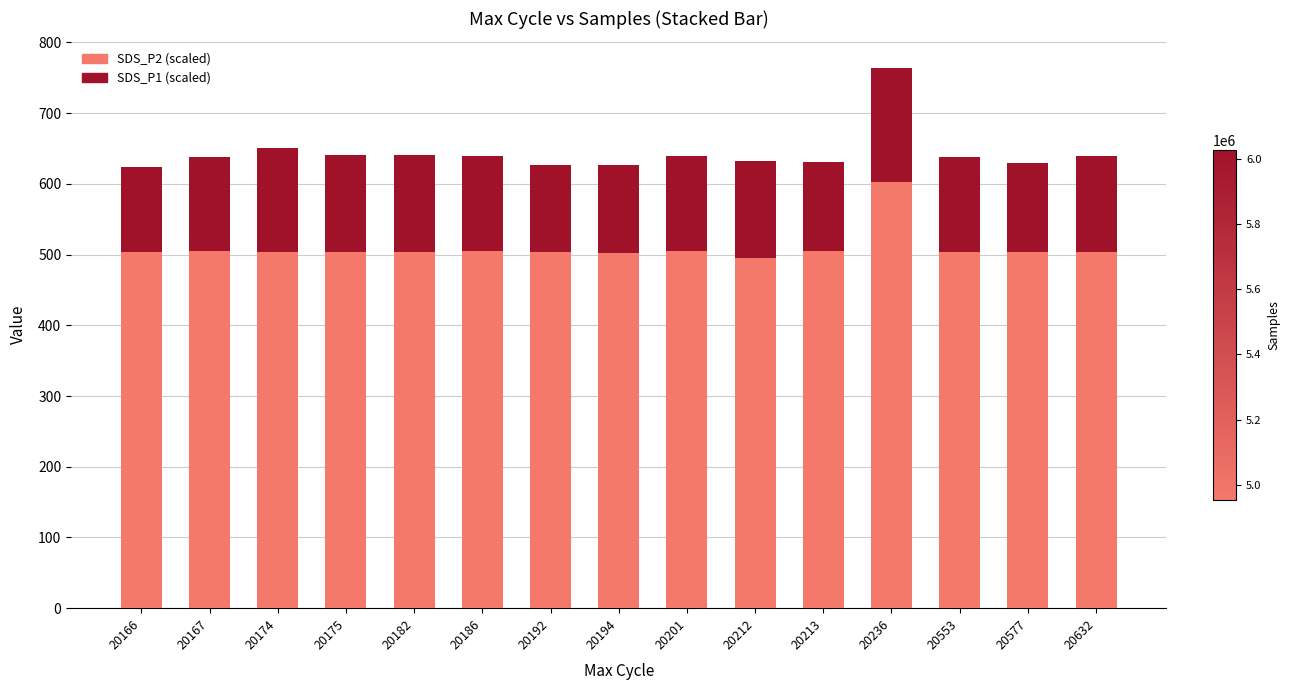

What is the minimum value for SDS_P2 (scaled)?

495.5